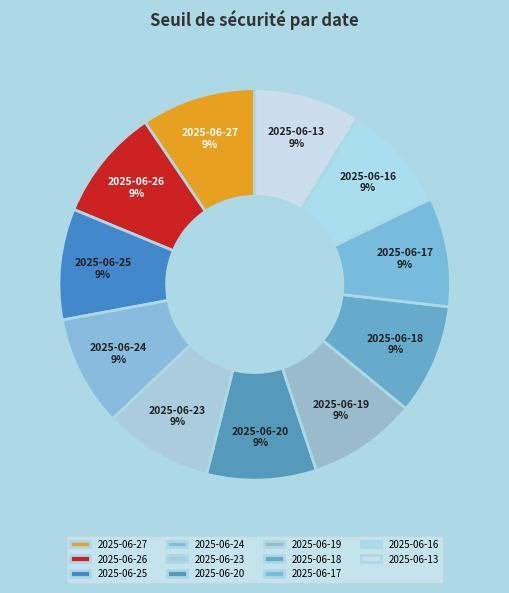

How many segments does this pie chart have?

11